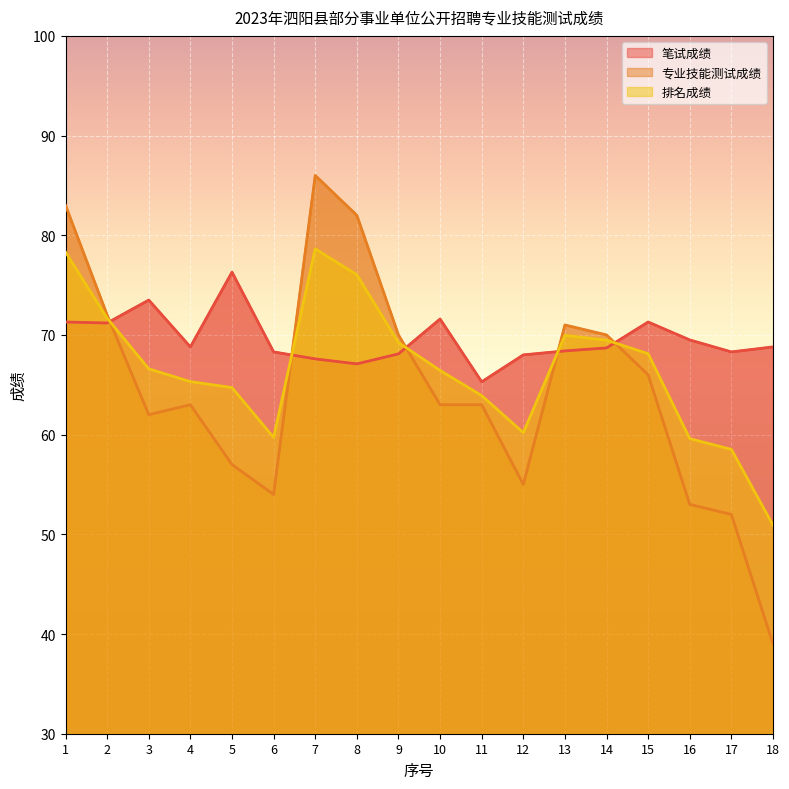

Reading left to right, extract all data points from this chart.

笔试成绩: 71.3	71.2	73.5	68.8	76.3	68.3	67.6	67.1	68.1	71.6	65.3	68.0	68.4	68.7	71.3	69.5	68.3	68.8
专业技能测试成绩: 83.0	72.0	62.0	63.0	57.0	54.0	86.0	82.0	70.0	63.0	63.0	55.0	71.0	70.0	66.0	53.0	52.0	39.0
排名成绩: 78.3	71.7	66.6	65.3	64.7	59.7	78.6	76.0	69.2	66.4	63.9	60.2	70.0	69.5	68.1	59.6	58.5	50.9